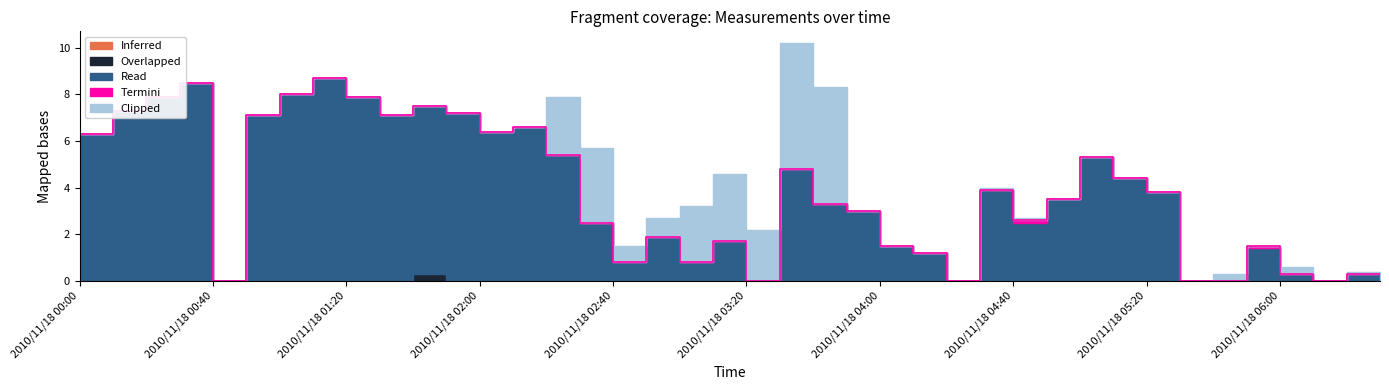

Which series has the largest total across all categories?

Read